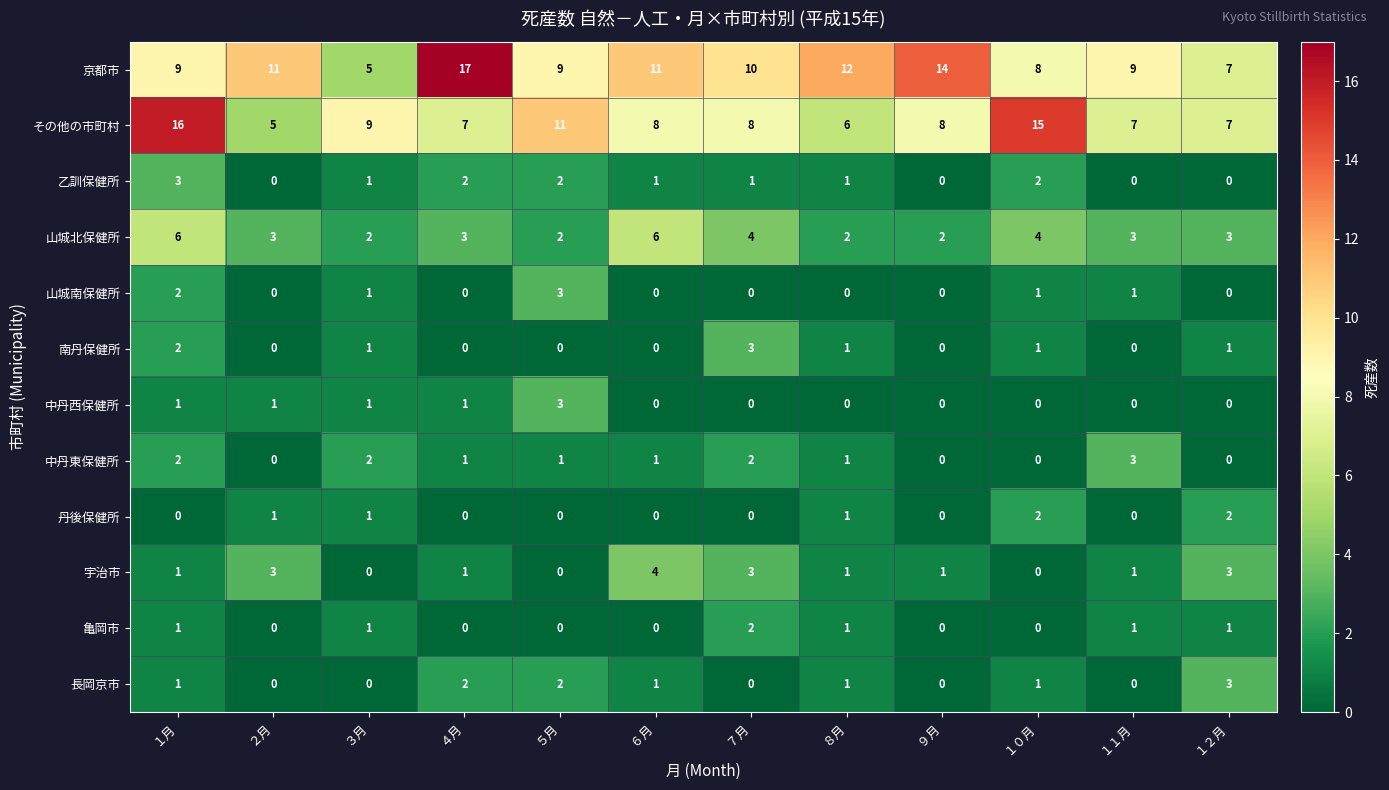

What is the difference between the maximum and minimum values in the その他の市町村 series?

11